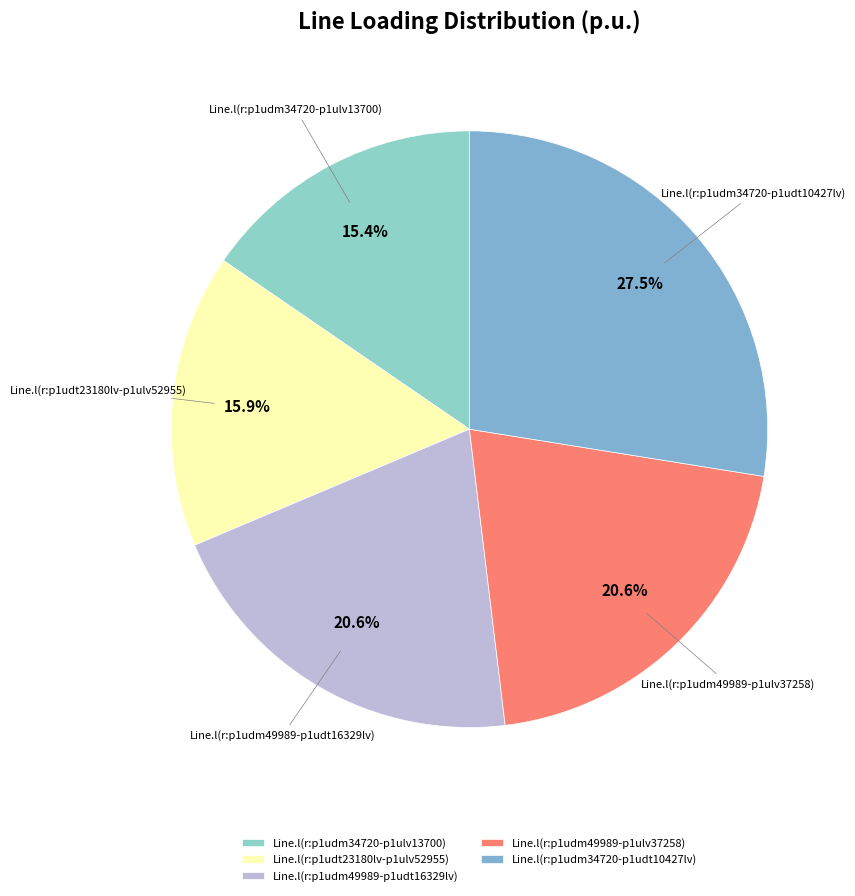

To the nearest percent, what portion does Line.l(r:p1udt23180lv-p1ulv52955) represent?

16%